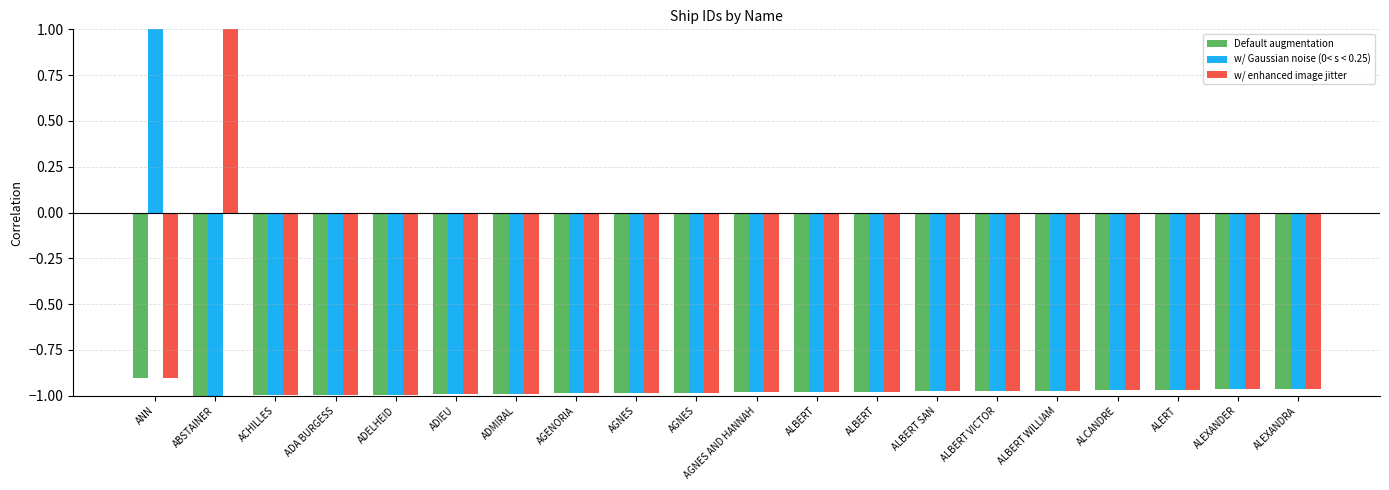

At which label is w/ enhanced image jitter closest to 0?

ANN